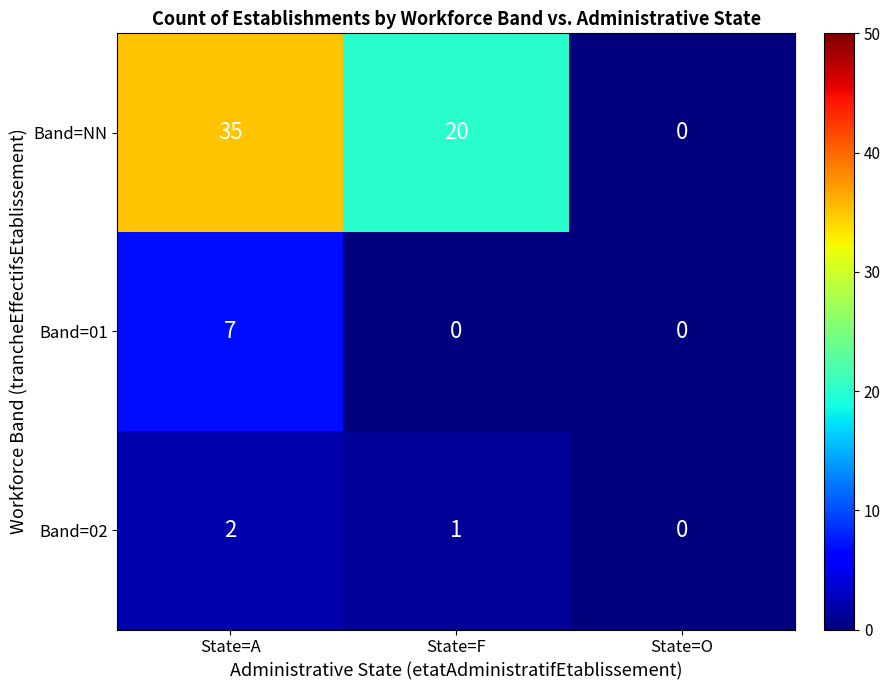

Reading left to right, transcribe all the data shown in this chart.

Band=NN: State=A=35	State=F=20	State=O=0
Band=01: State=A=7	State=F=0	State=O=0
Band=02: State=A=2	State=F=1	State=O=0